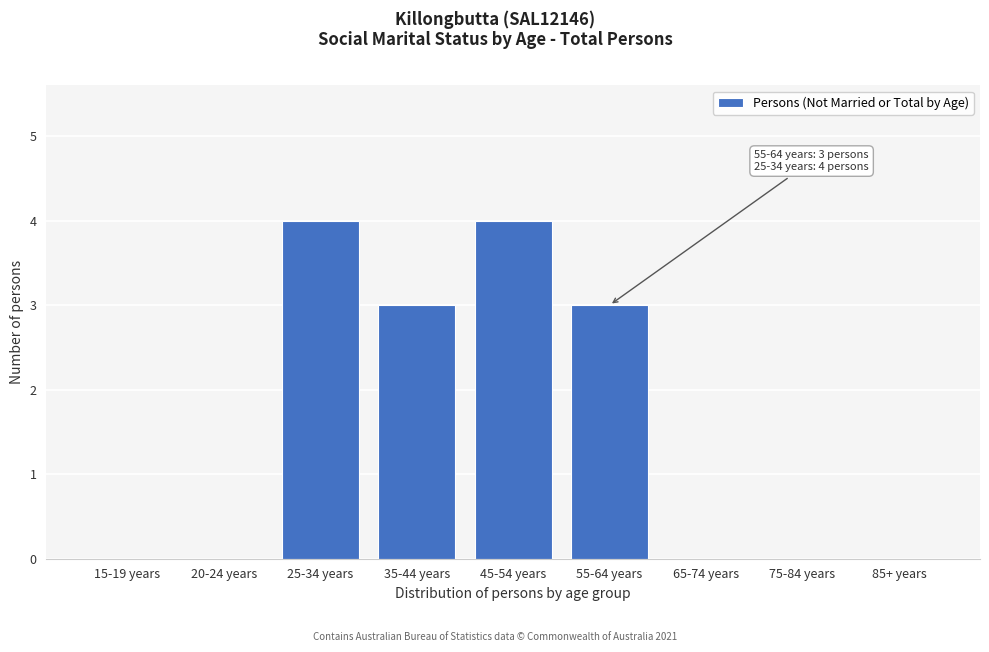

Reading right to left, transcribe all the data shown in this chart.

85+ years=0	75-84 years=0	65-74 years=0	55-64 years=3	45-54 years=4	35-44 years=3	25-34 years=4	20-24 years=0	15-19 years=0